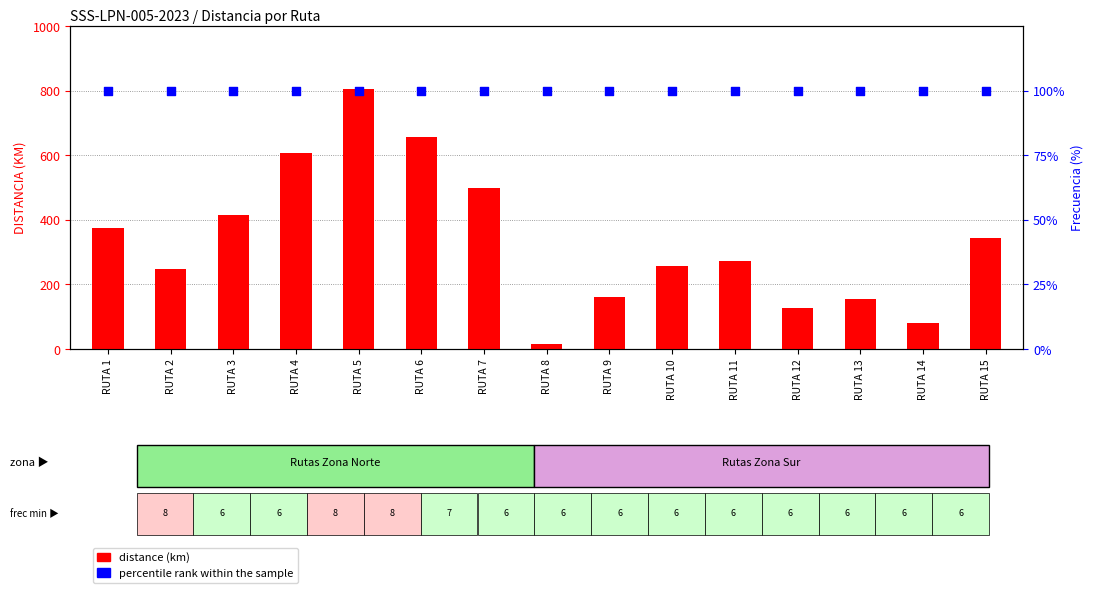

Which series has the widest spread of Y values?

distance (km)